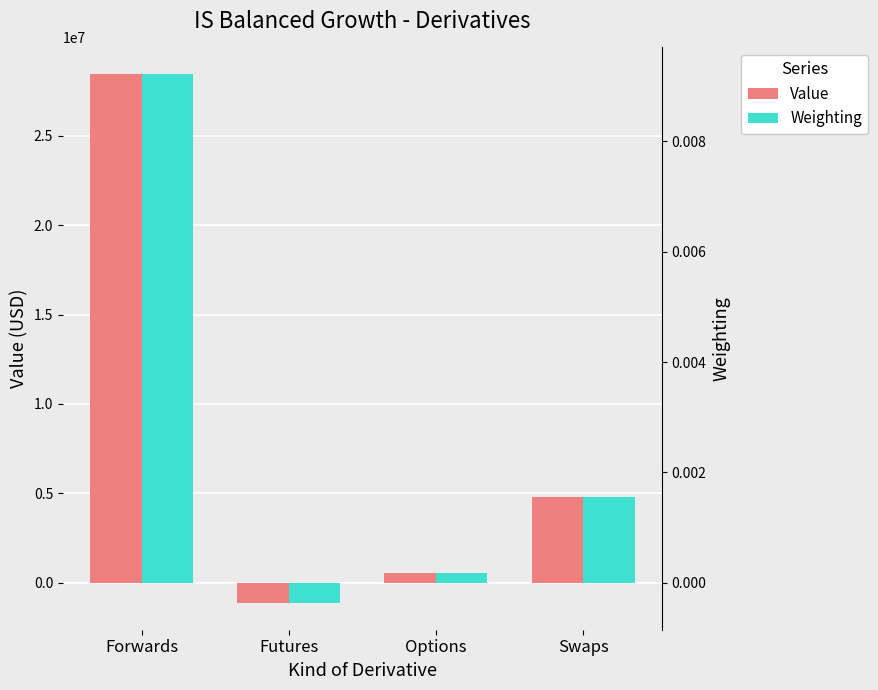

Is it true that Value equals -1139993.6 at Futures?

True